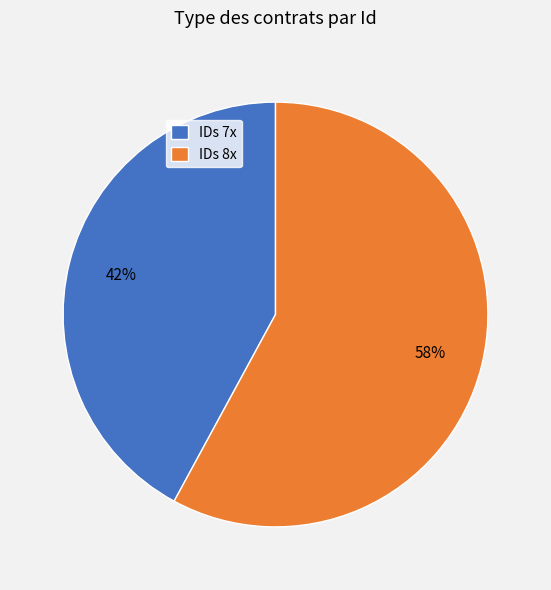

Which category has the smallest portion of the pie?

IDs 7x